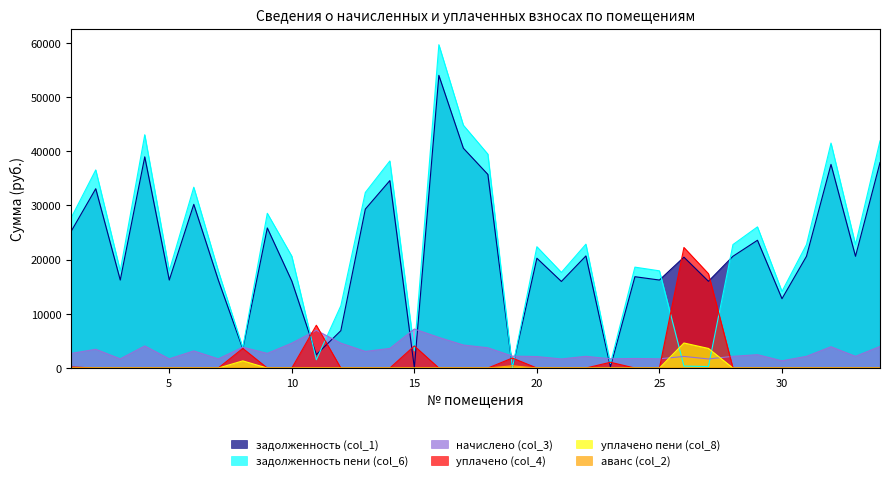

Which series has the largest total across all categories?

задолженность пени (col_6)